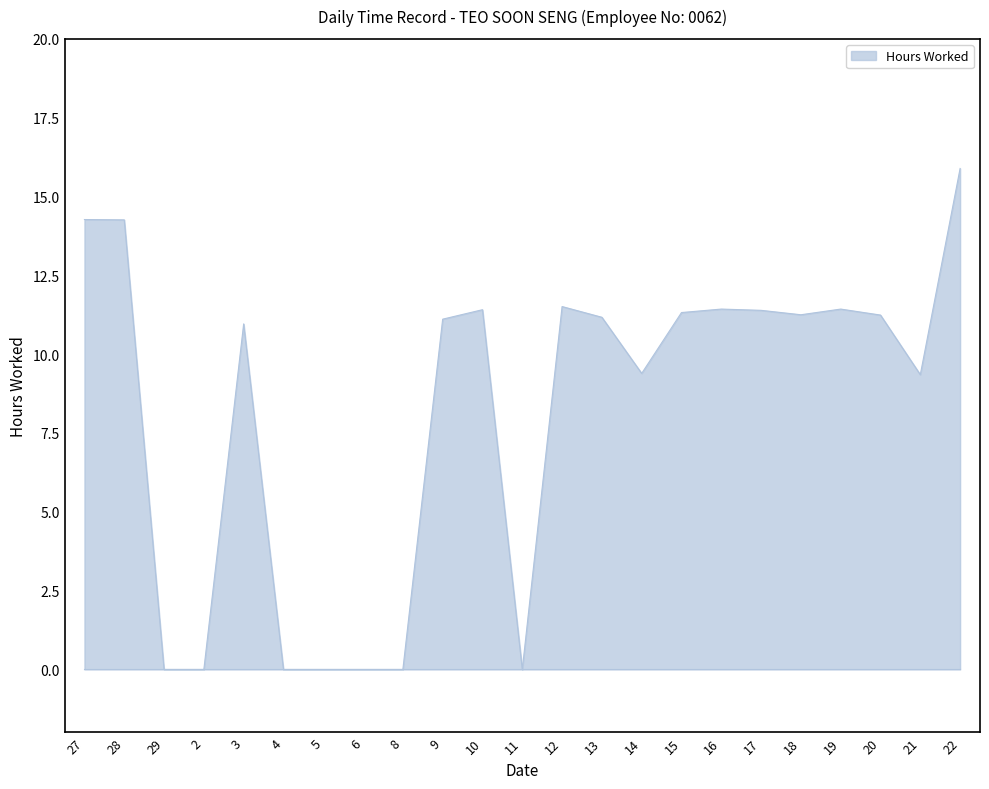

What value does the data have at 28?

14.3